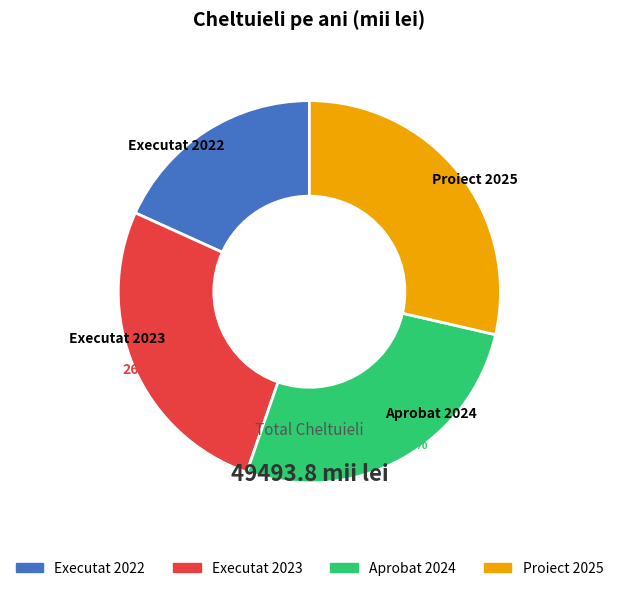

How many slices are in this pie chart?

4